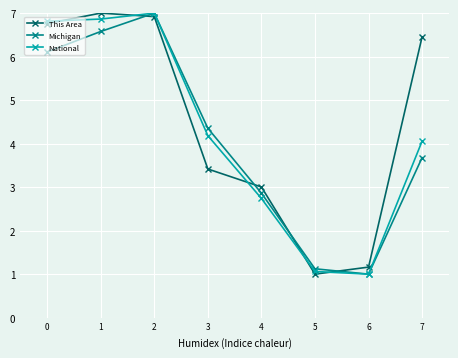

Which series ends up on top after the final intersection of This Area and Michigan?

This Area